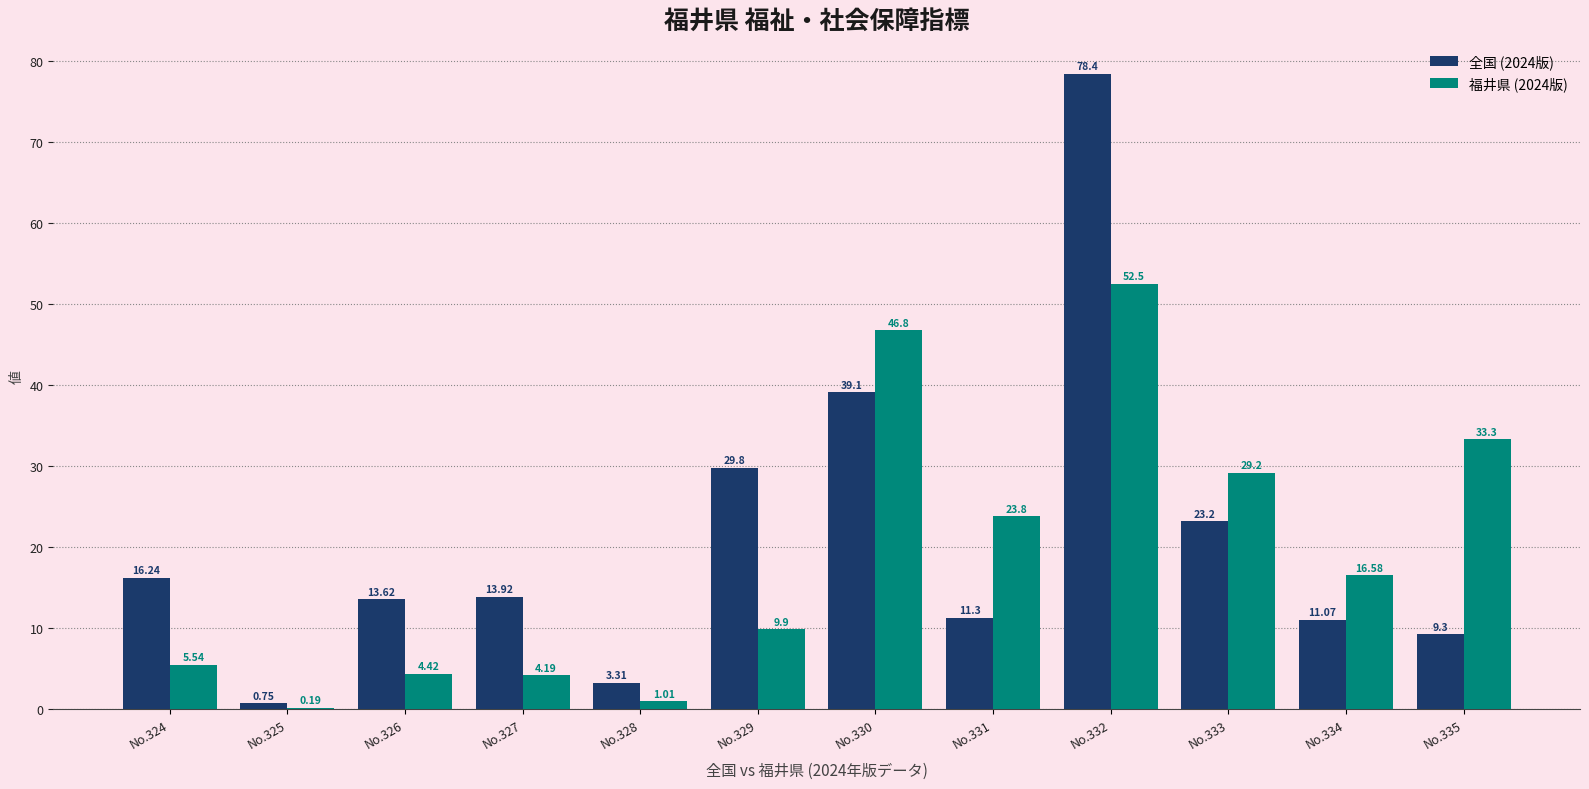

True or false: 福井県 (2024版) has a value of 9.9 at No.329.

True